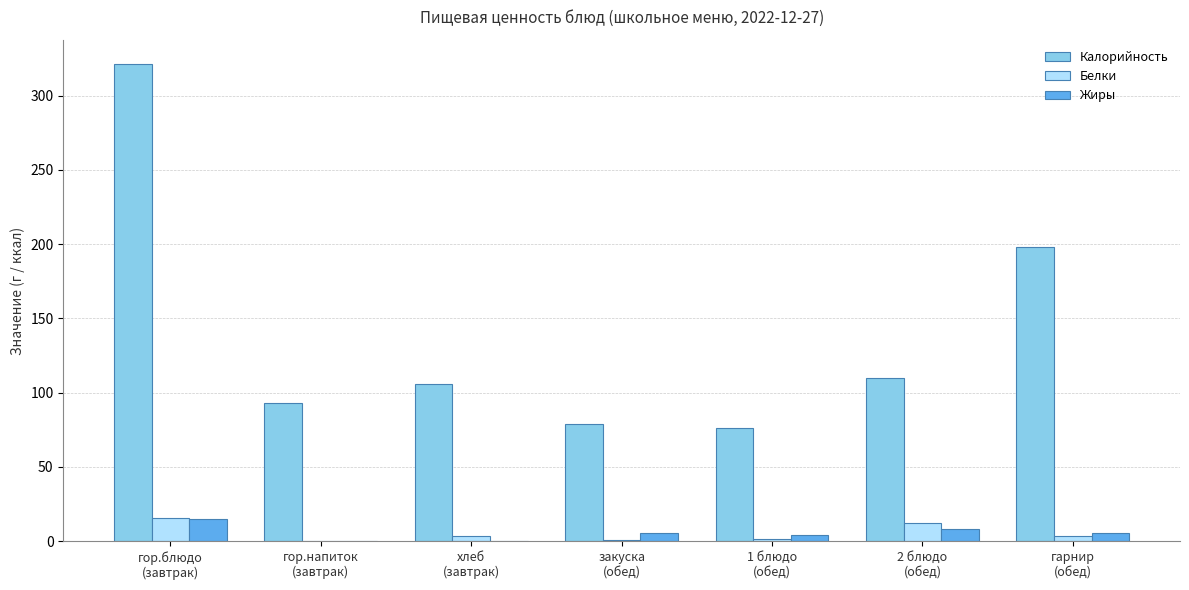

Are the bars grouped side by side (vs. stacked)?

Yes